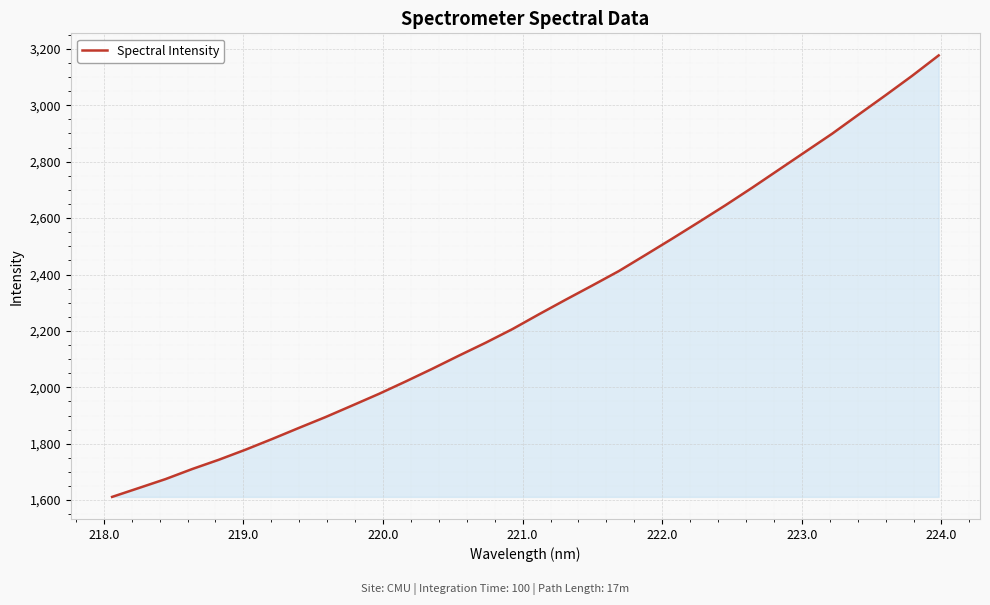

What is the greatest value displayed?

3176.9